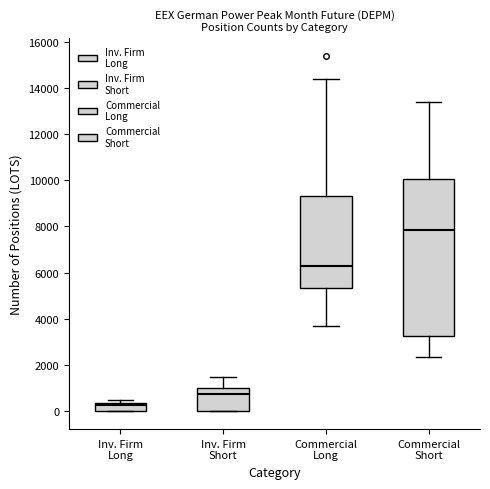

Comparing the boxes themselves (not the whiskers), which one is the tallest?

Commercial Short